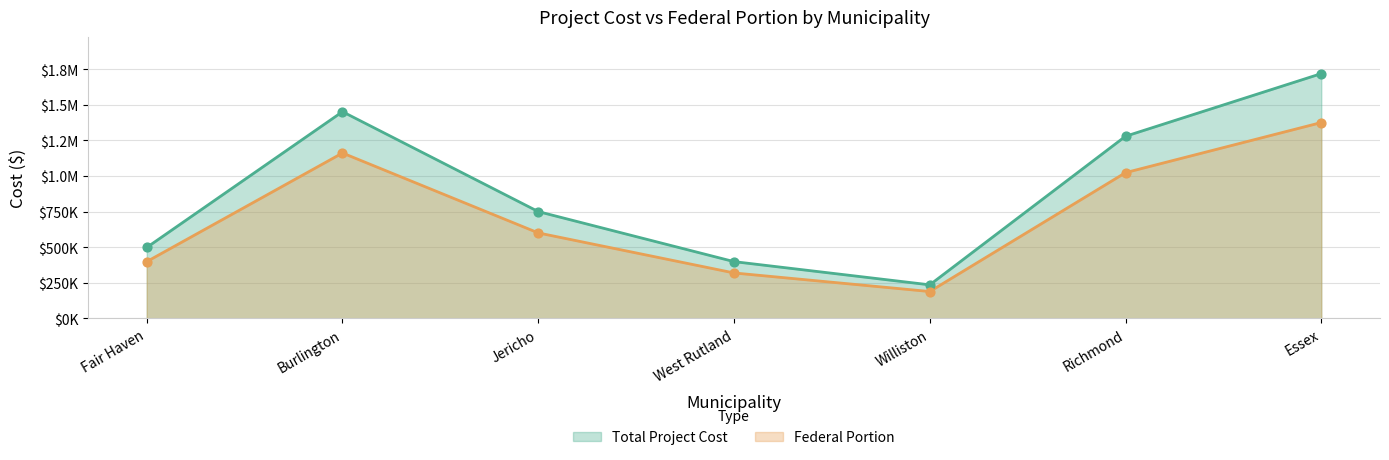

Which series reaches the maximum Y coordinate?

Total Project Cost